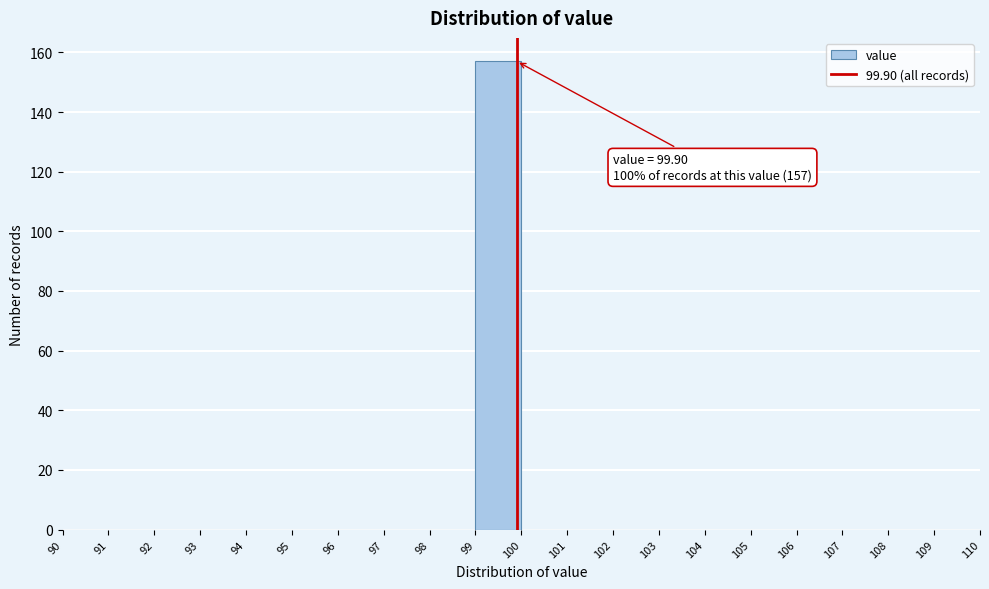

Which range on the x-axis has the tallest bar?

99 to 100